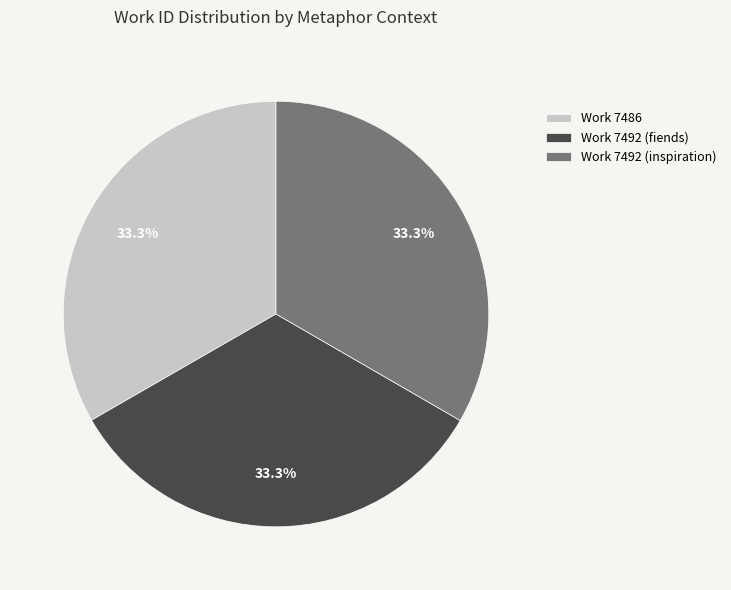

Does any single category account for the majority?

No